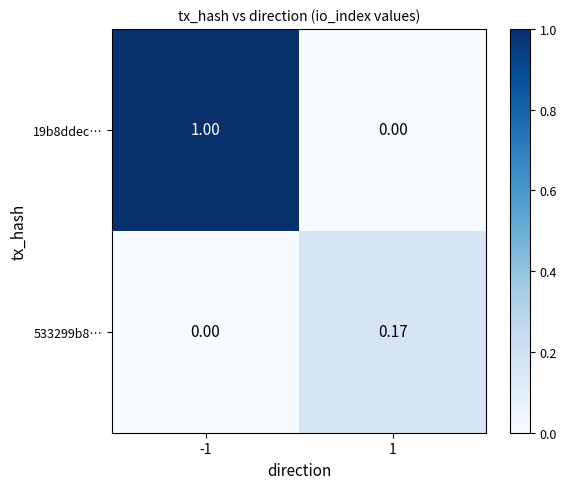

How many distinct data groups are displayed?

2